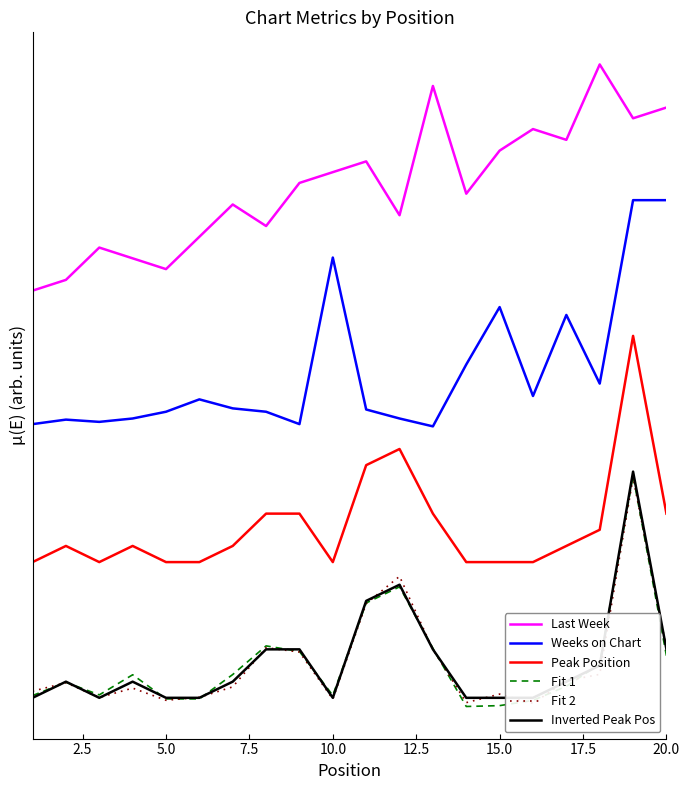

Which series has the largest range (max minus min)?

Fit 1